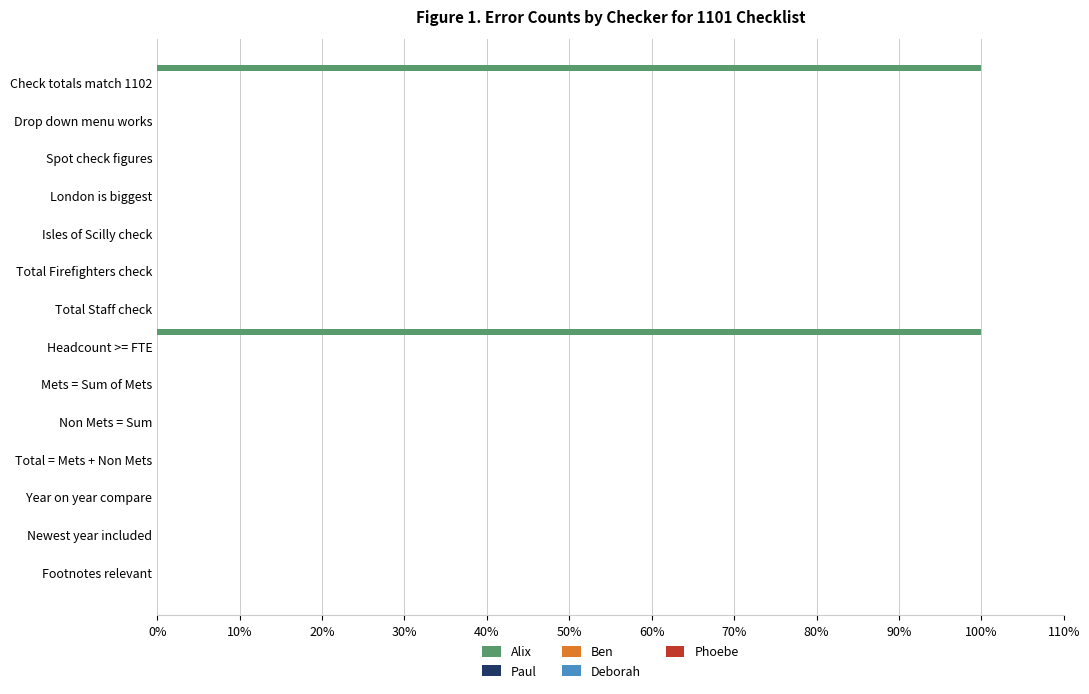

How many data points does each series have?

14